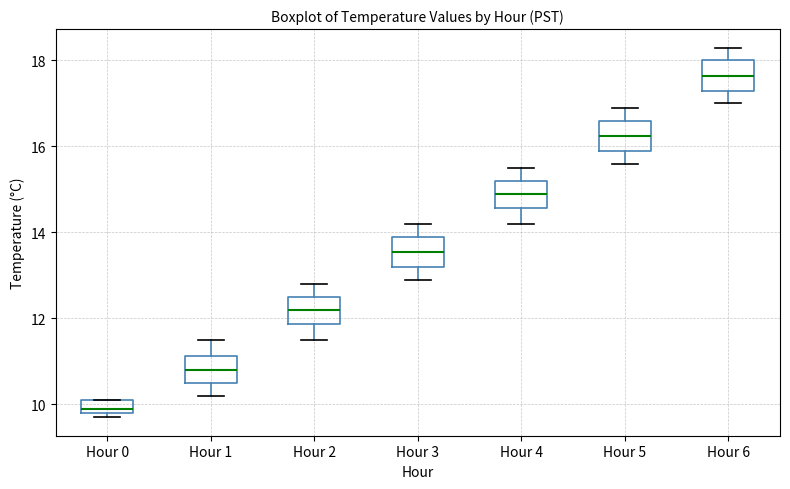

Where does the lower whisker of the box for Hour 3 end on the y-axis? The values are not printed on the chart, so give them approximately, as read against the axis.

13.0